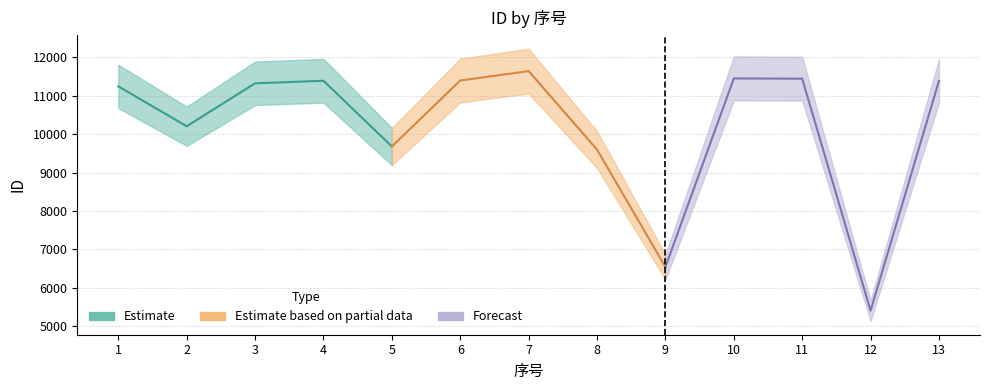

Is this an area chart (filled region under the line)?

No